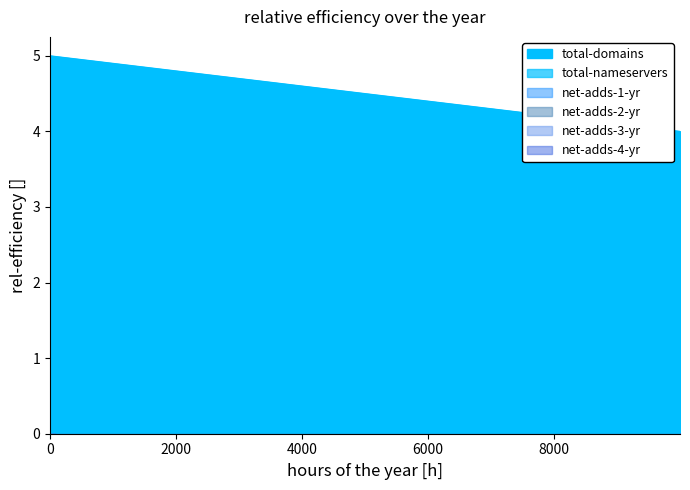

Which series has the largest total across all categories?

total-domains